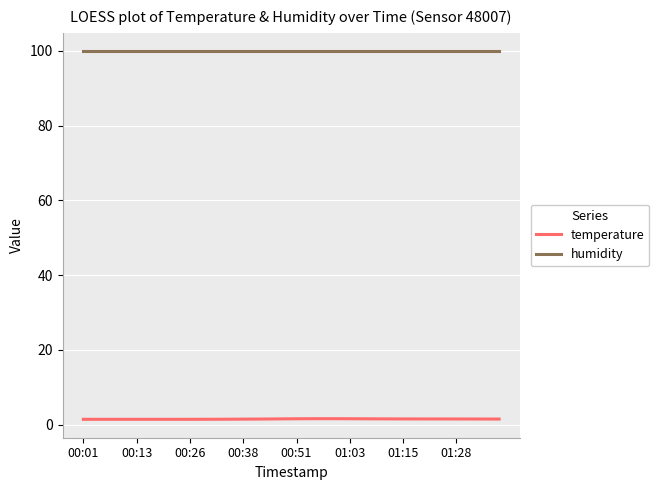

True or false: temperature has more than 0 interior local peaks.

True